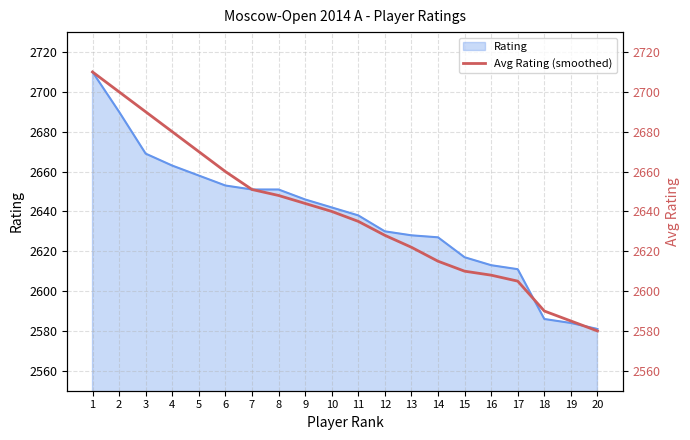

How many values are below 2640?

10